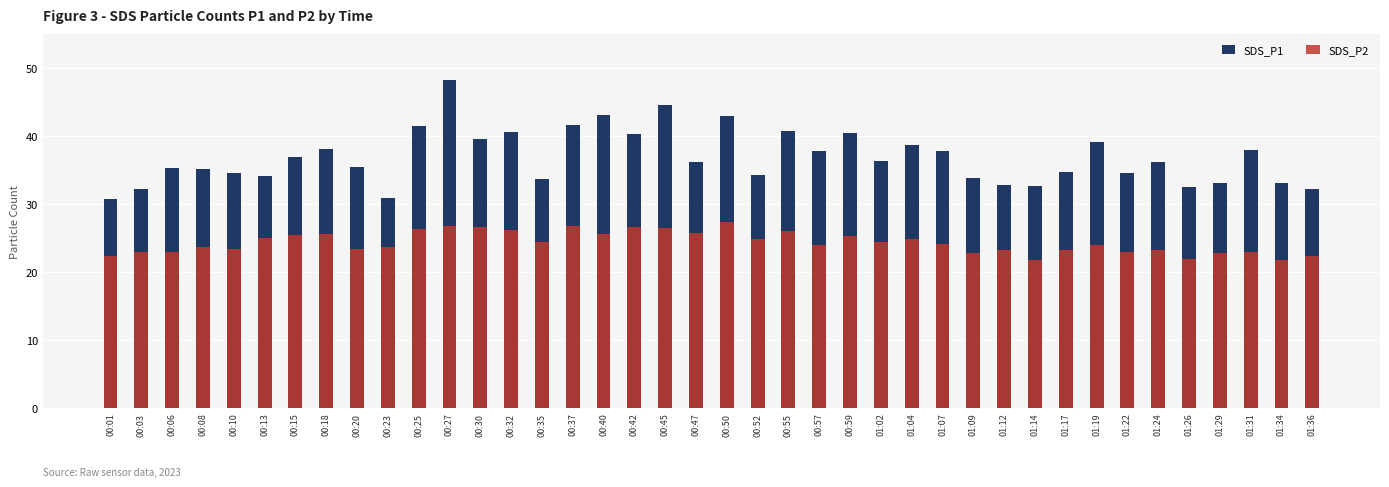

What is the minimum value shown in the chart?

21.7